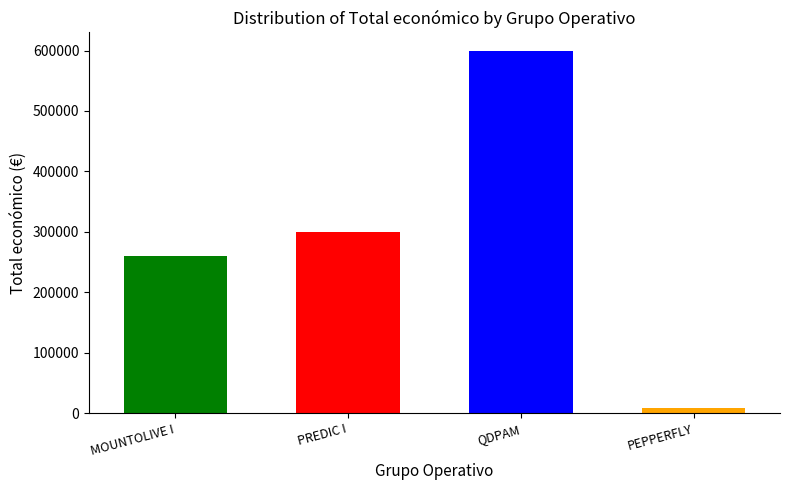

Is it true that the value at PEPPERFLY is 7960?

True